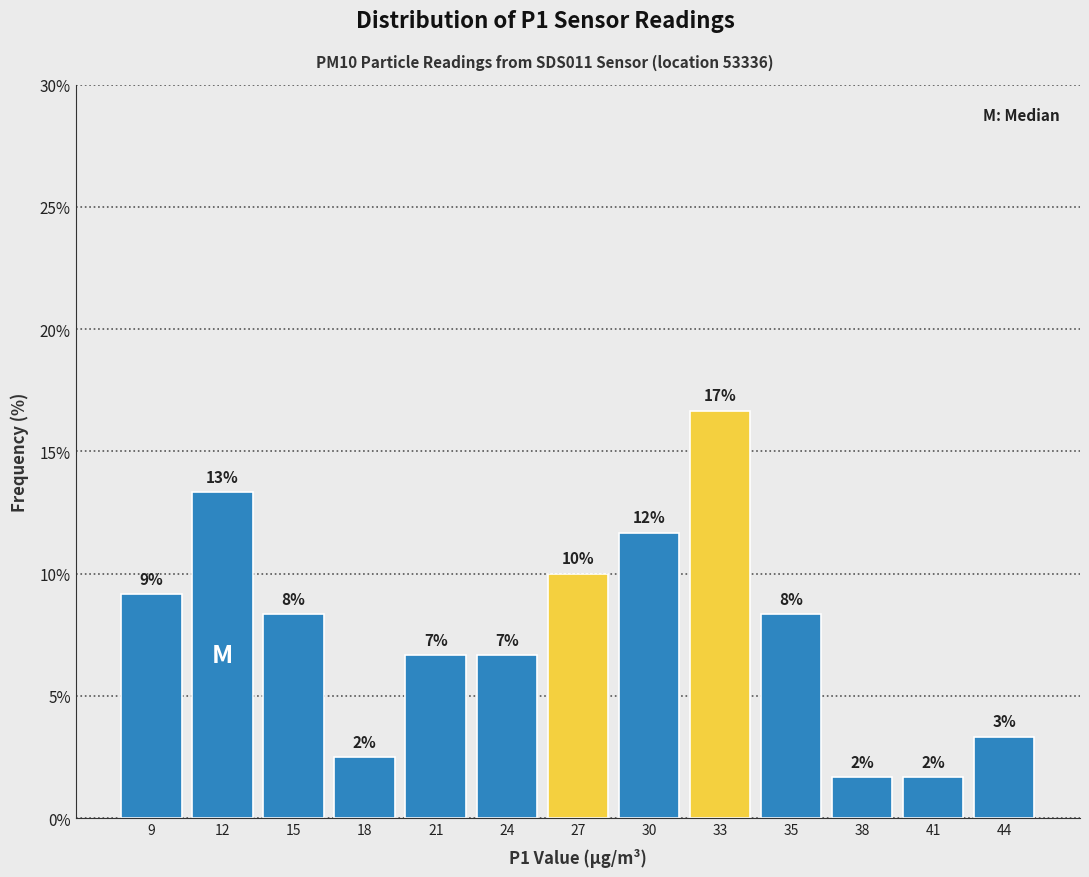

Are the bars horizontal?

No